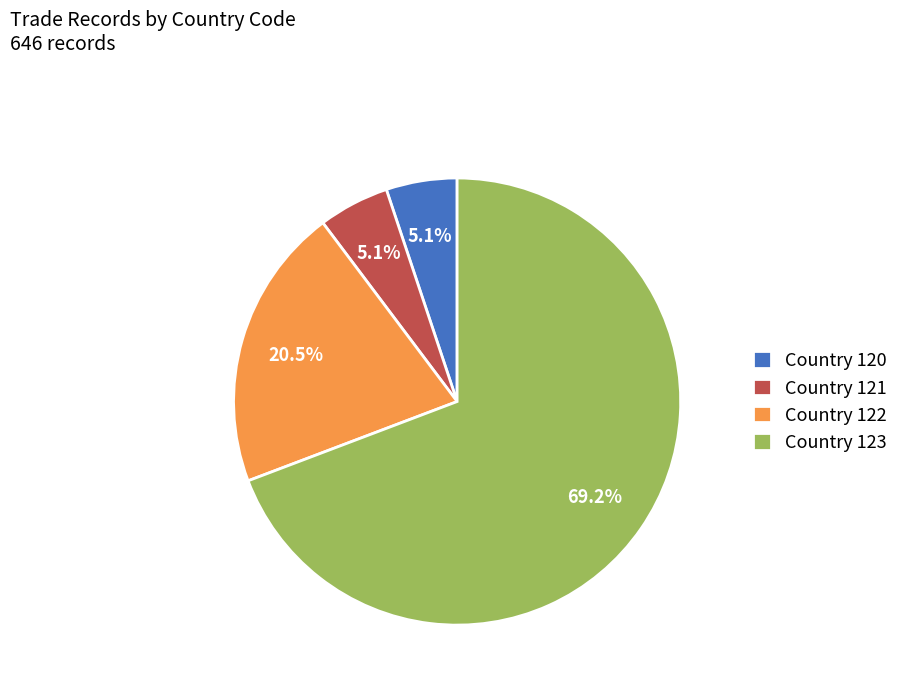

Combined, what portion of the pie is Country 123 and Country 120?

74.4%